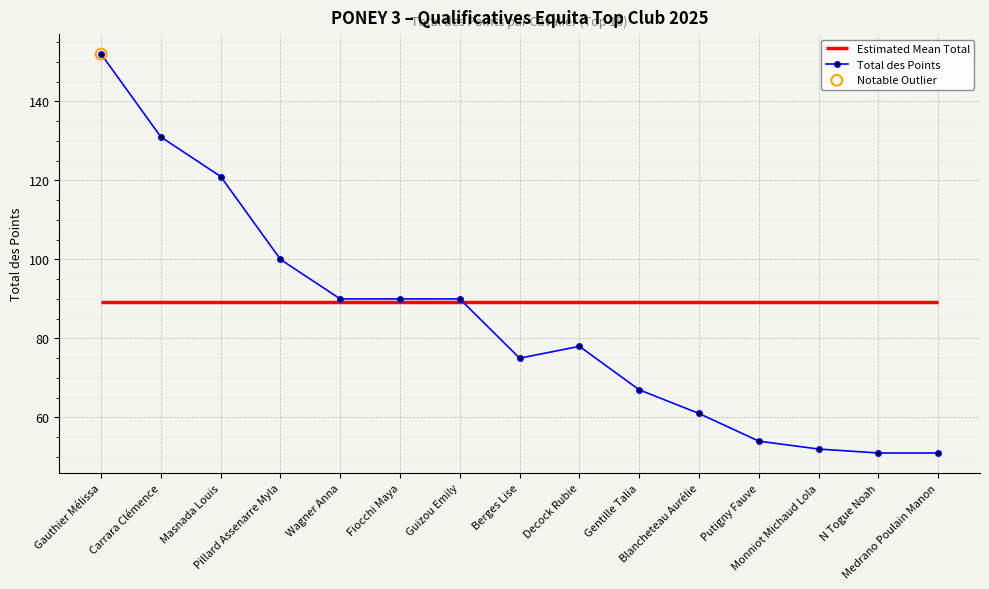

Which has a higher value, Berges Lise or Putigny Fauve?

Berges Lise